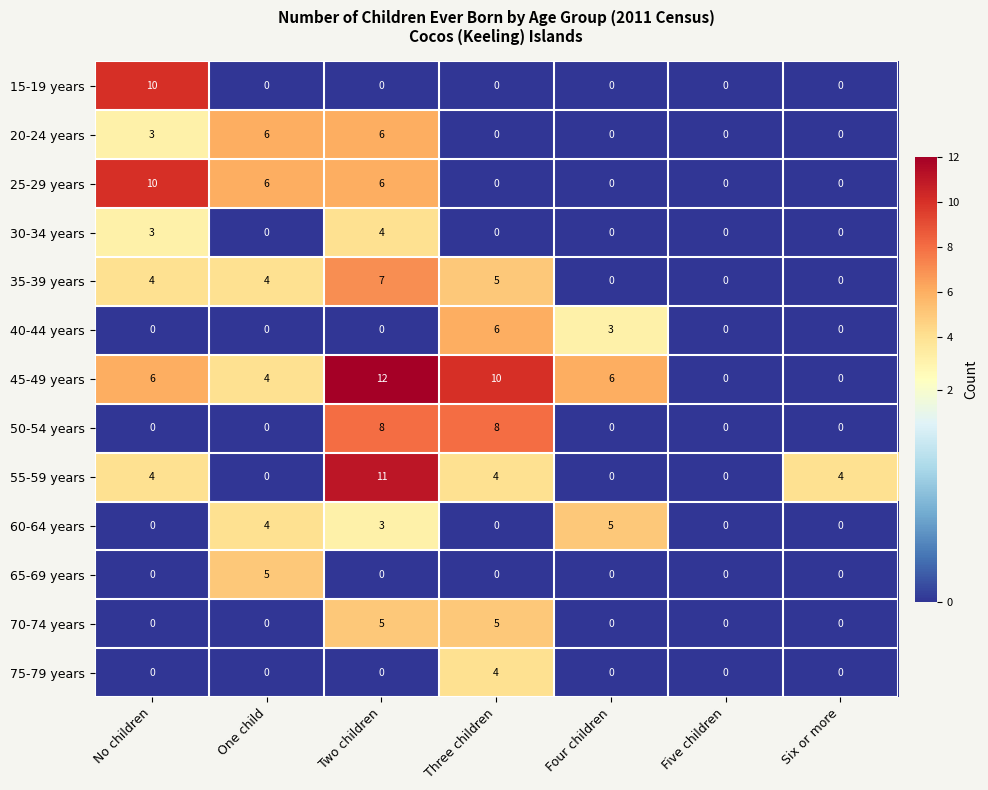

What is the spread (max minus min) of values at Six or more?

4